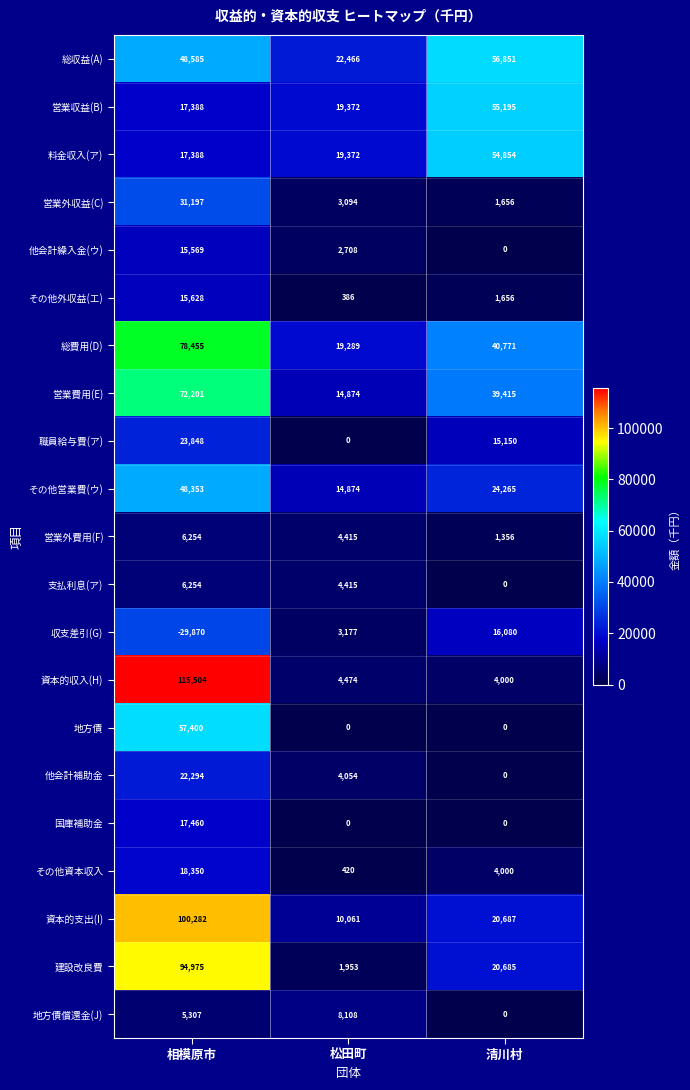

At which category is the sum across all series the highest?

相模原市